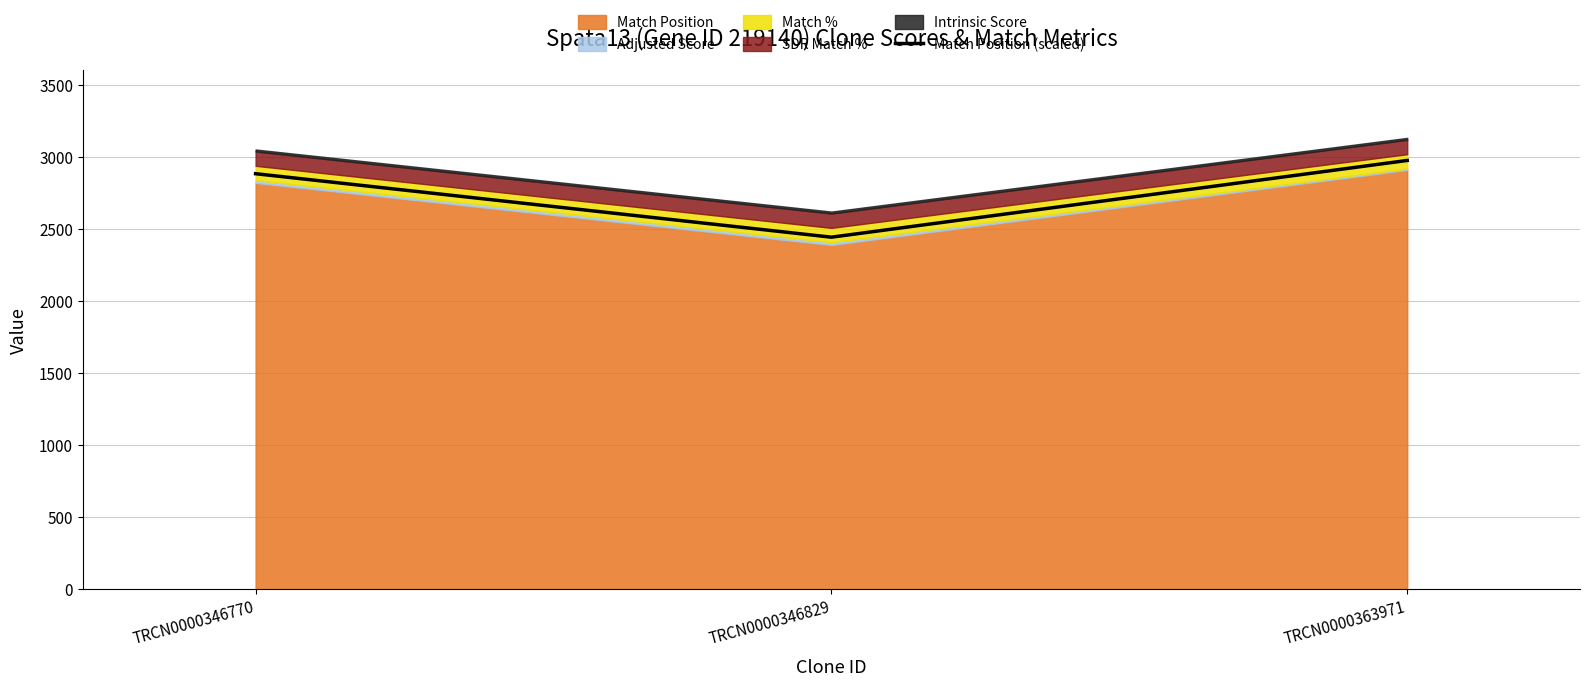

What value does the data have at TRCN0000363971?

2978.7